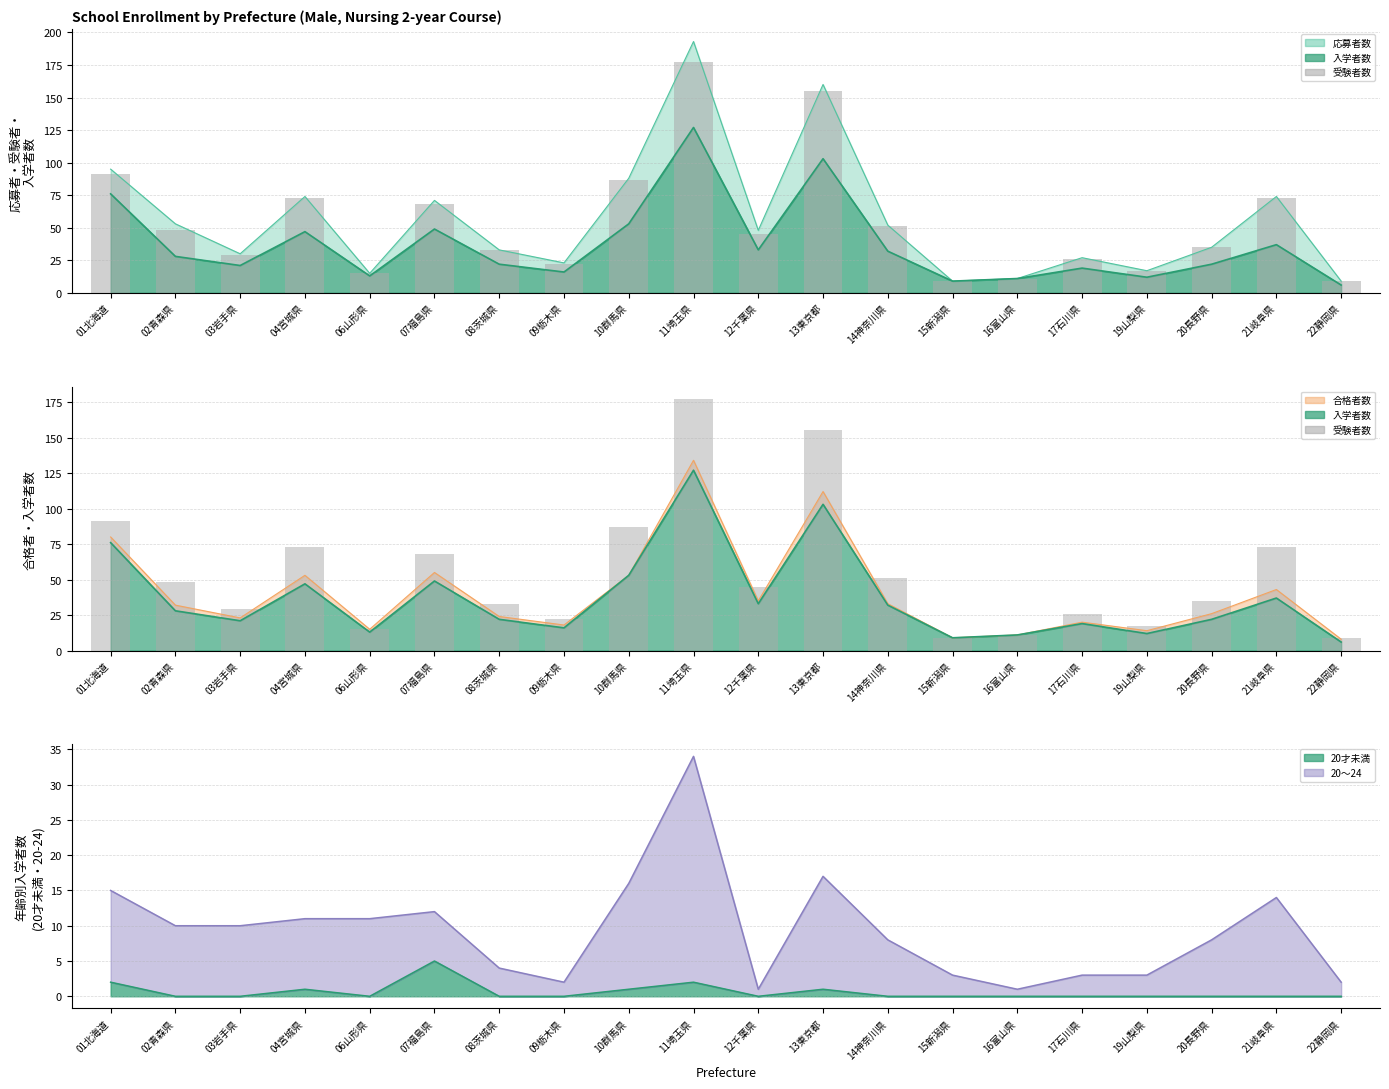

What is the sum of the values at 07福島県 and 04宮城県?

141